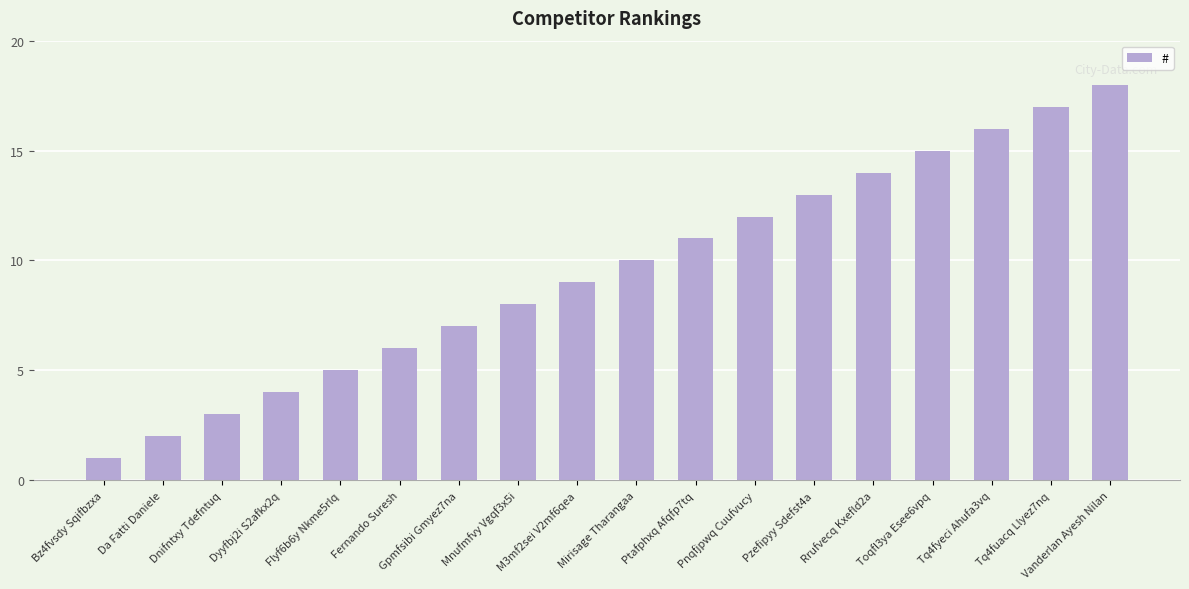

What is the average value?

10